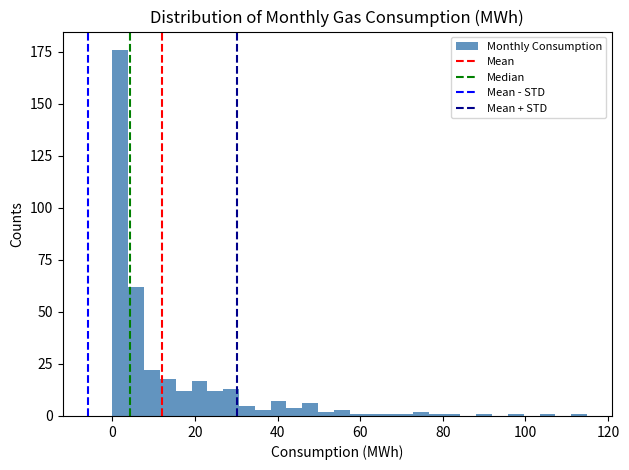

Read against the x-axis, roughly where is the centre of the tallest bar?

2